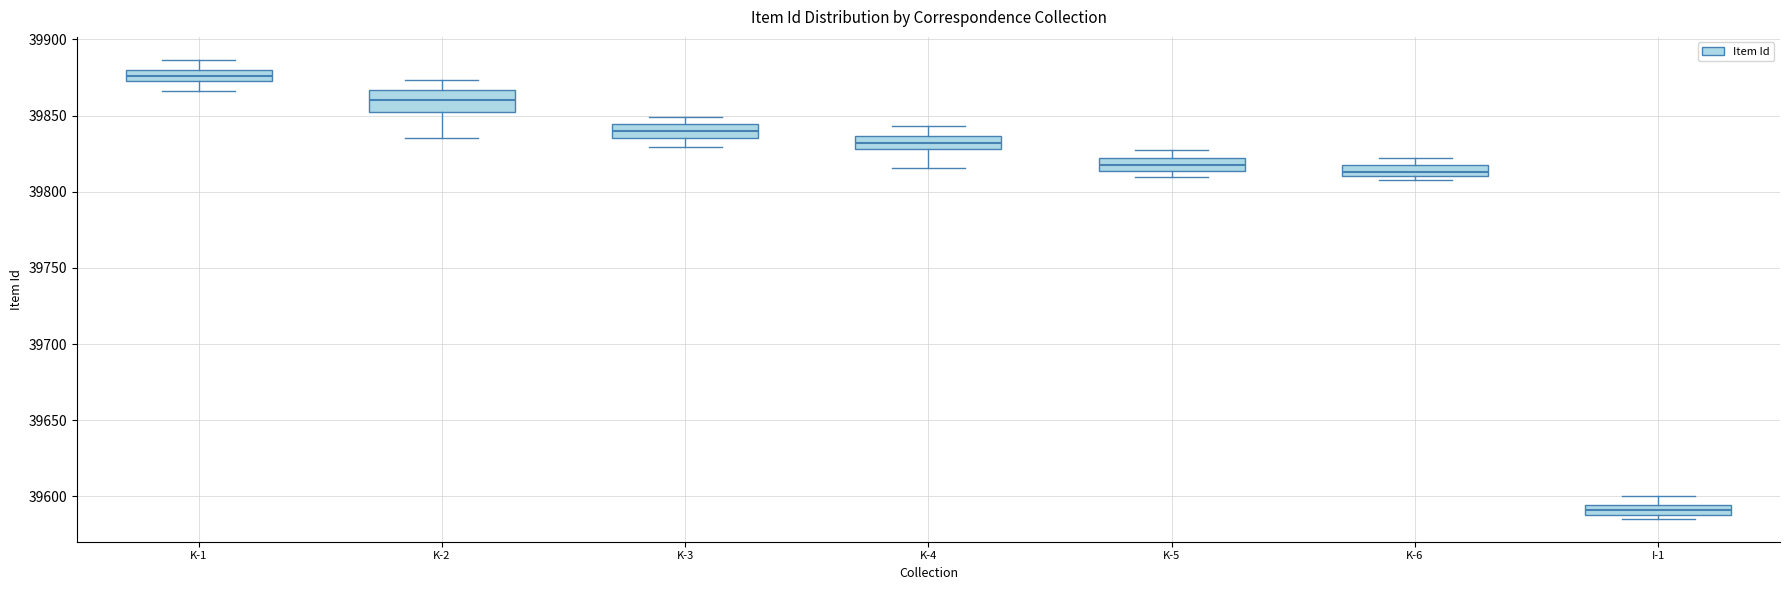

Which box's median line is the highest?

K-1